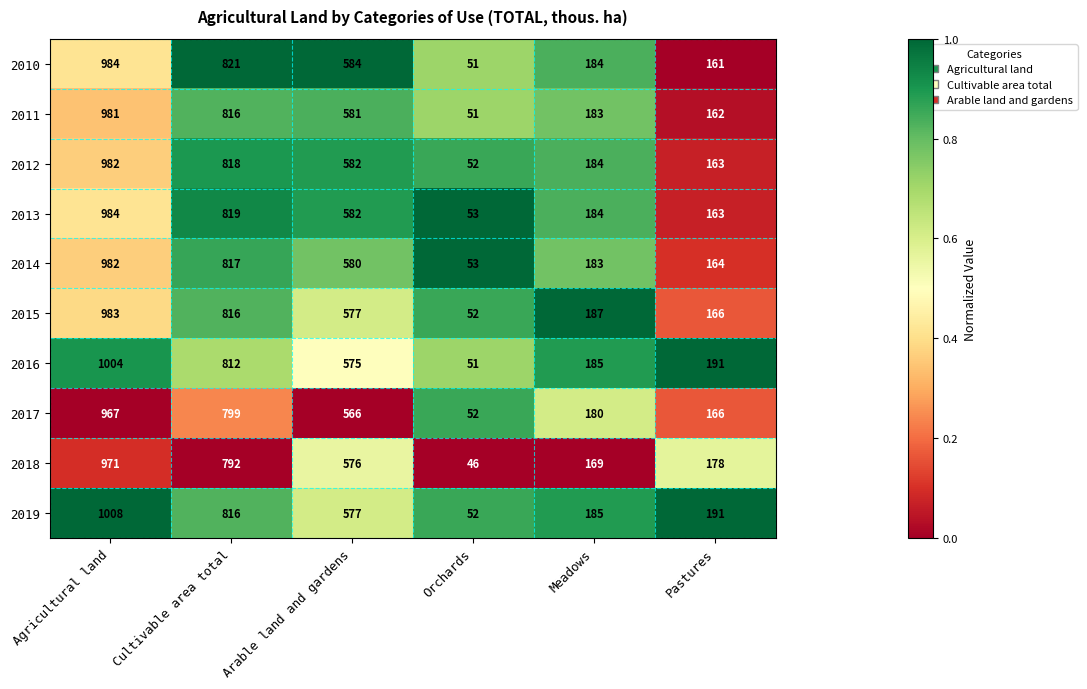

Which series has the largest range (max minus min)?

2019